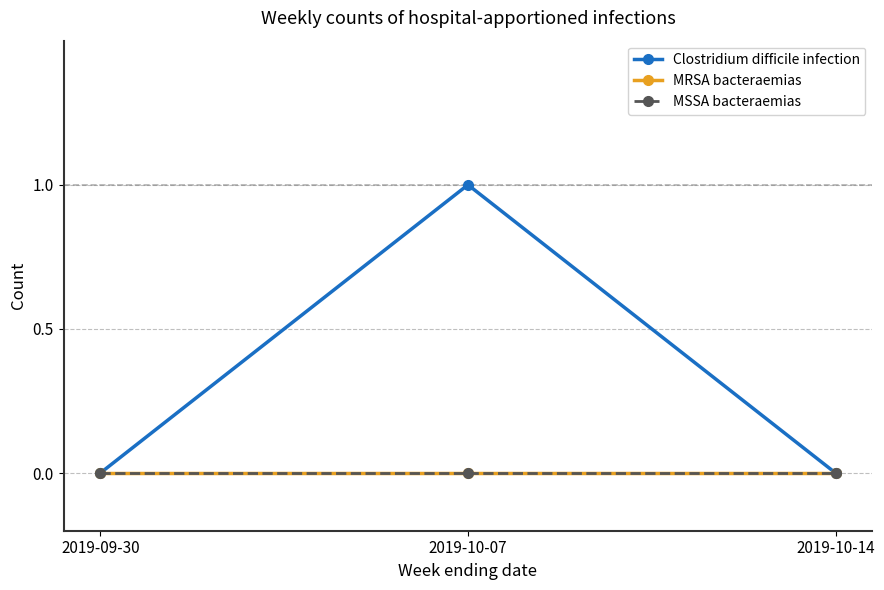

Is this an area chart (filled region under the line)?

No